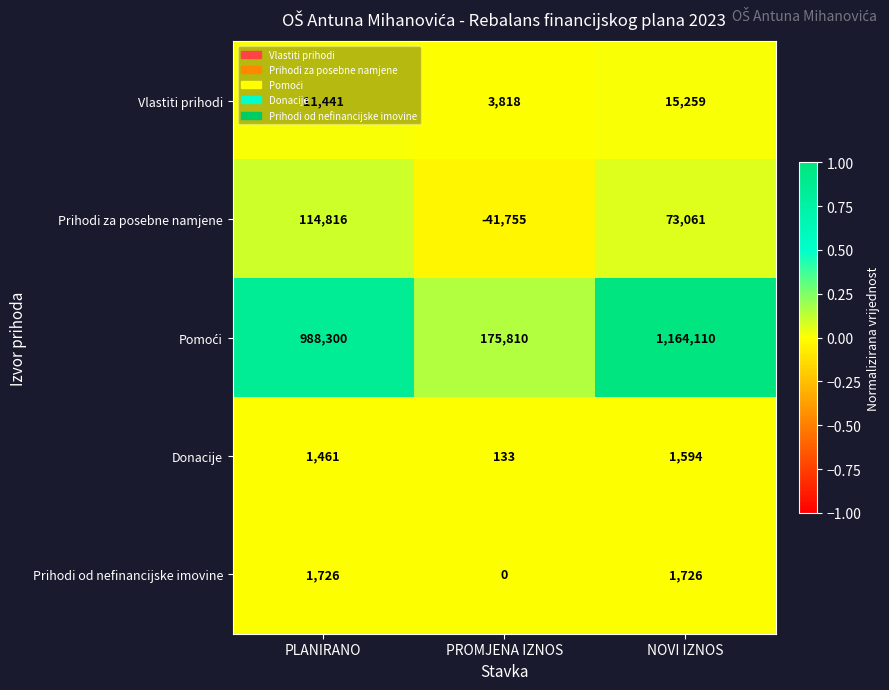

At which label is Donacije closest to 863?

PLANIRANO